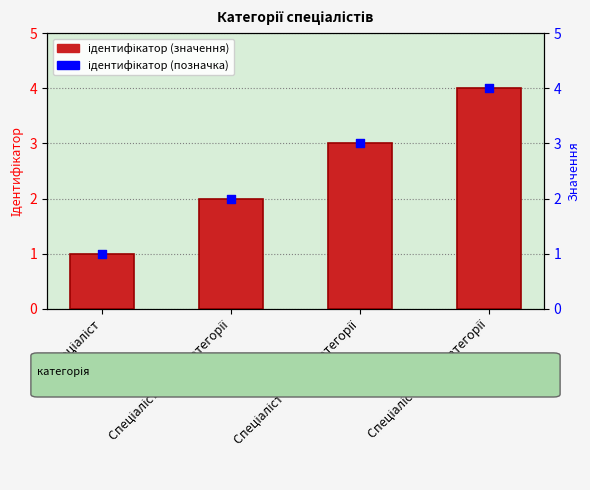

Is the value of Ідентифікатор (позначка) at Спеціаліст другої категорії greater than the value of Ідентифікатор at Спеціаліст другої категорії?

No